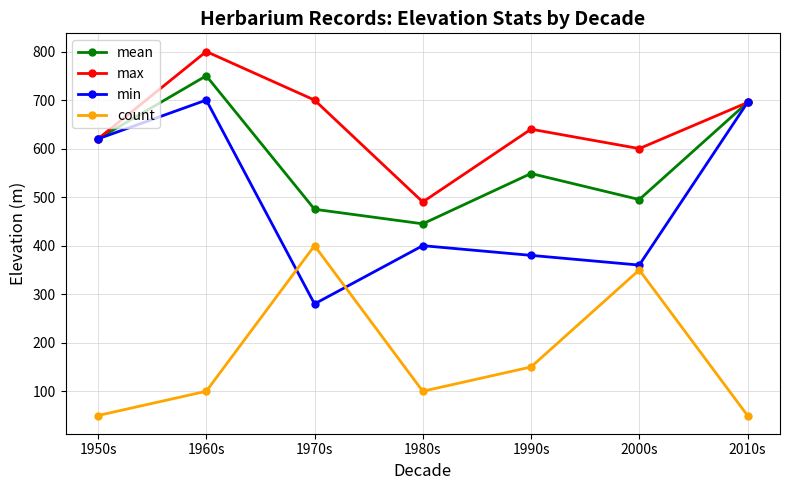

Reading left to right, extract all data points from this chart.

mean: 1950s=620.0	1960s=750.0	1970s=475.0	1980s=445.0	1990s=548.7	2000s=495.0	2010s=695.0
max: 1950s=620.0	1960s=800.0	1970s=700.0	1980s=490.0	1990s=640.0	2000s=600.0	2010s=695.0
min: 1950s=620.0	1960s=700.0	1970s=280.0	1980s=400.0	1990s=380.0	2000s=360.0	2010s=695.0
count: 1950s=50.0	1960s=100.0	1970s=400.0	1980s=100.0	1990s=150.0	2000s=350.0	2010s=50.0